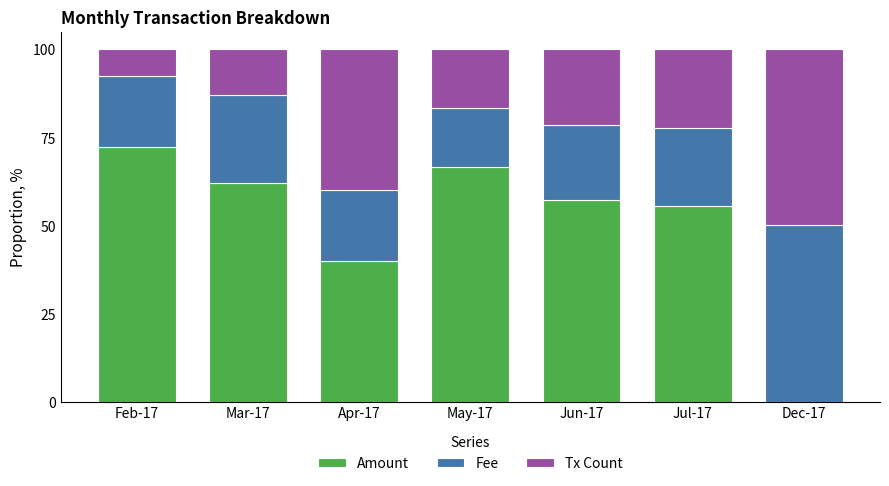

What is the approximate value of Amount at Jul-17?

55.6